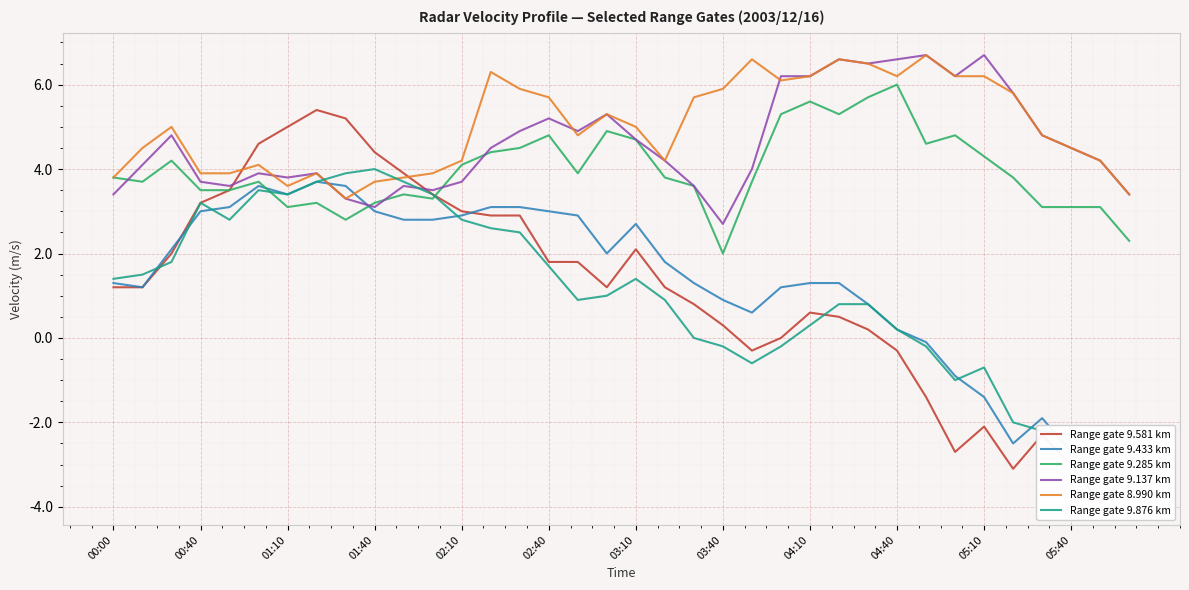

What is the minimum value for Range gate 9.285 km?

2.0